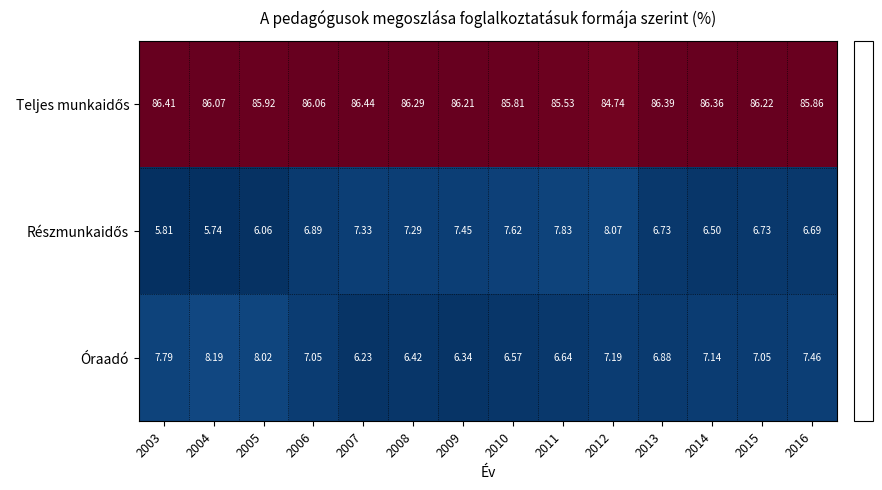

How many series are shown in this chart?

3